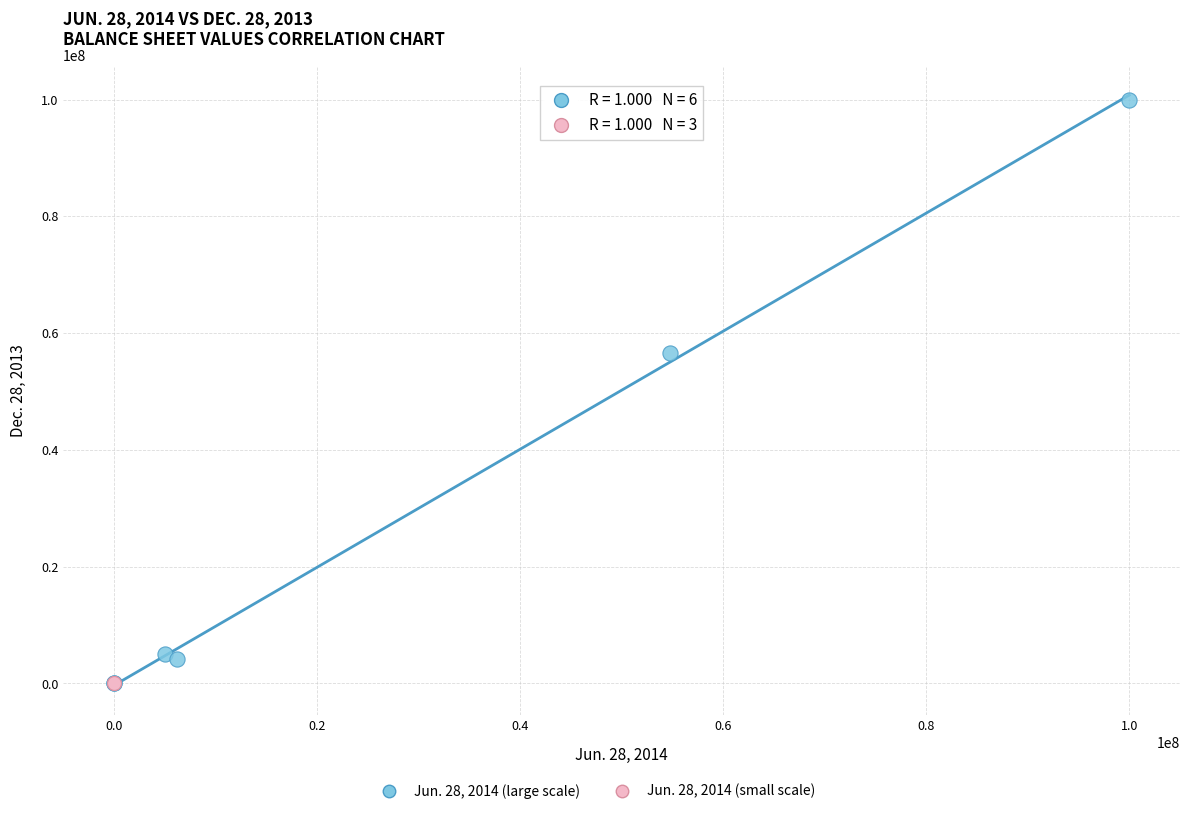

Which series contains the highest Y value?

Jun. 28, 2014 (large scale)